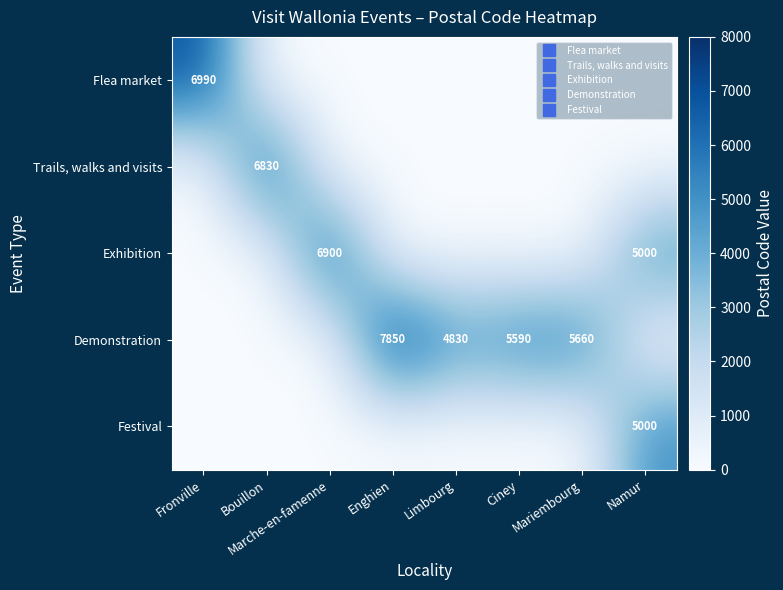

Is it true that Festival equals 0 at Fronville?

True